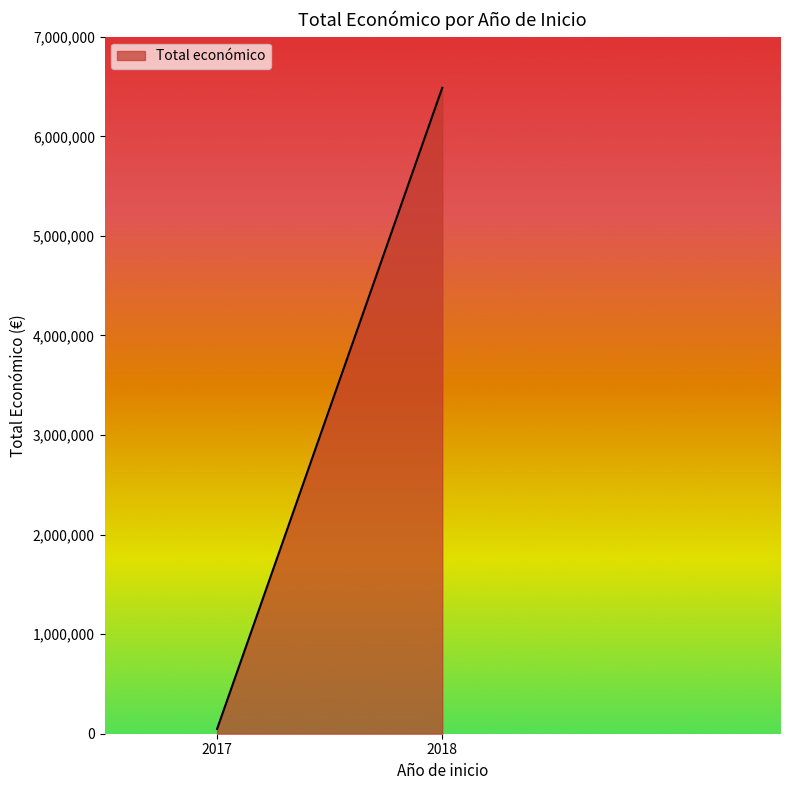

Reading left to right, what are all the values shown in this chart?

2017=48896	2018=6487461